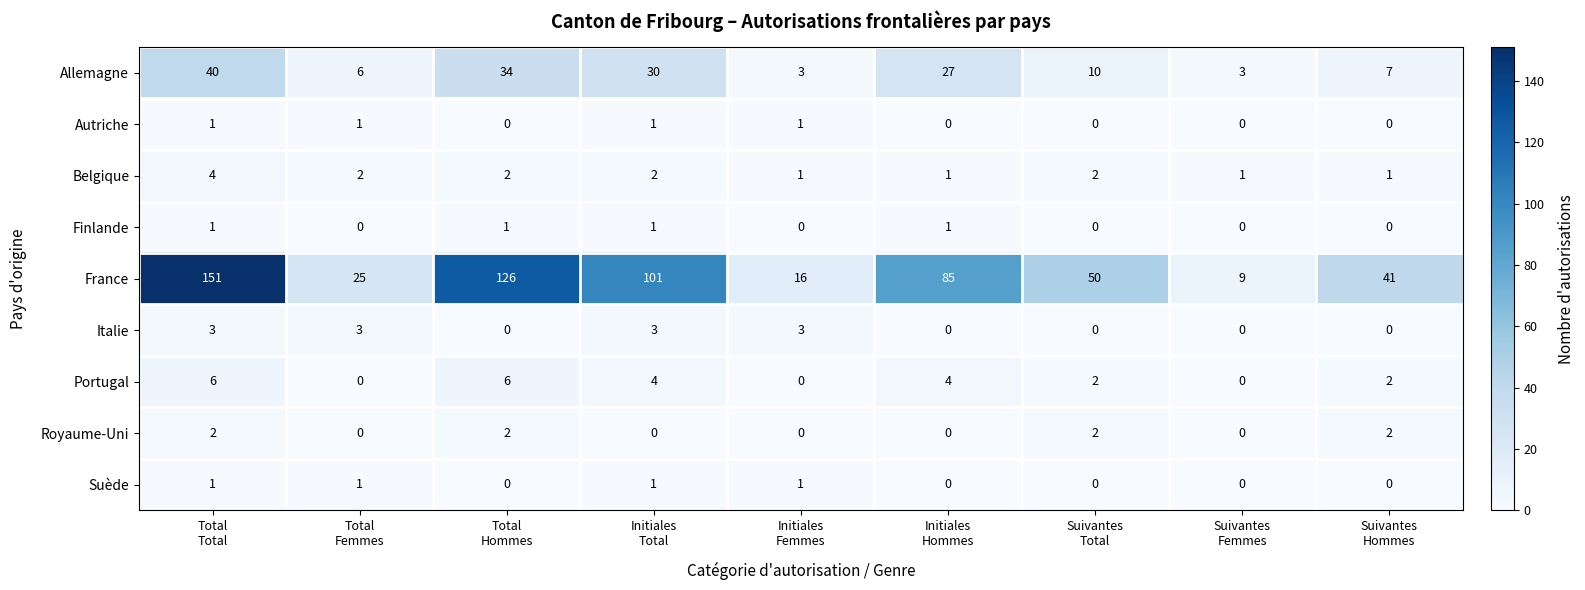

How many distinct data groups are displayed?

9